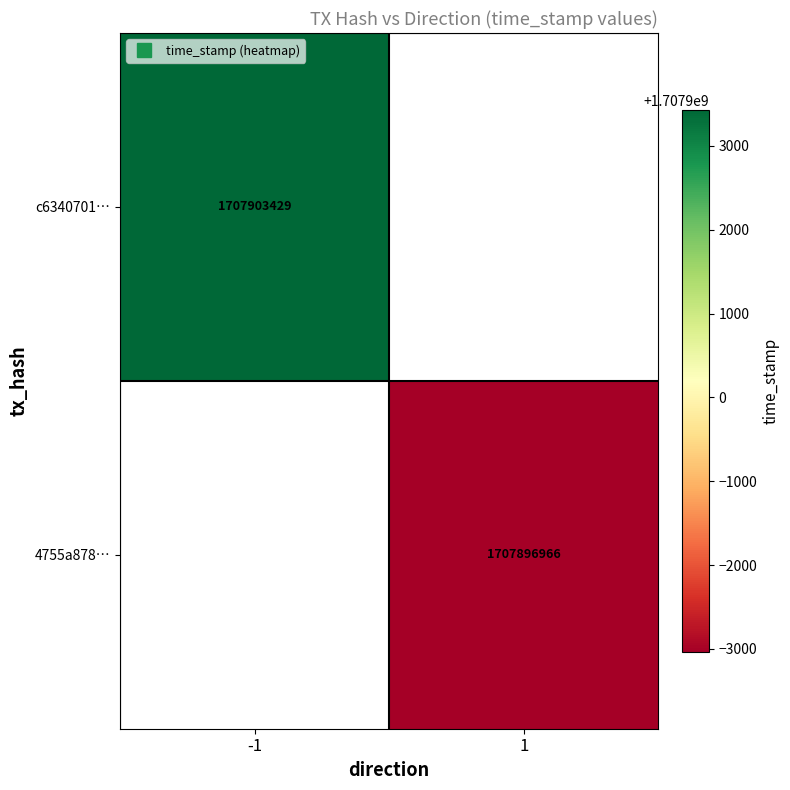

Count the number of categories in the chart.

2